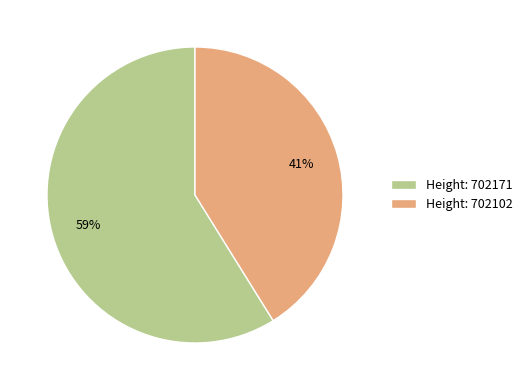

How many slices are in this pie chart?

2